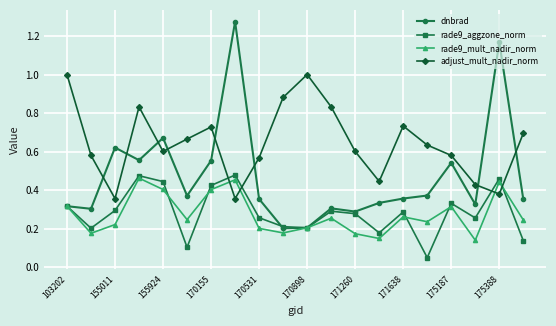

At how many categories does at least one series exceed 0?

20